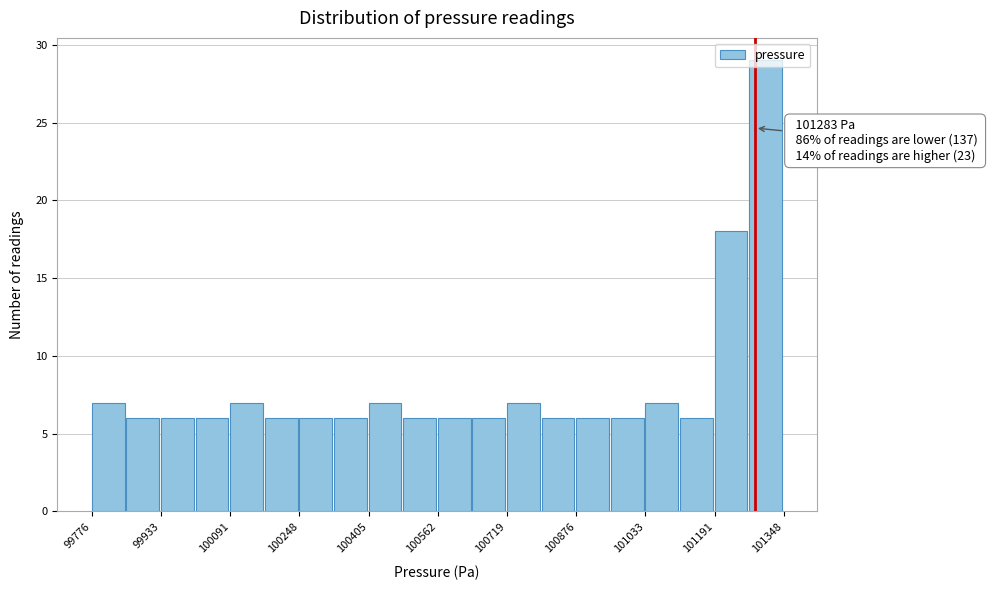

Read against the x-axis, roughly where is the centre of the tallest bar?

101300